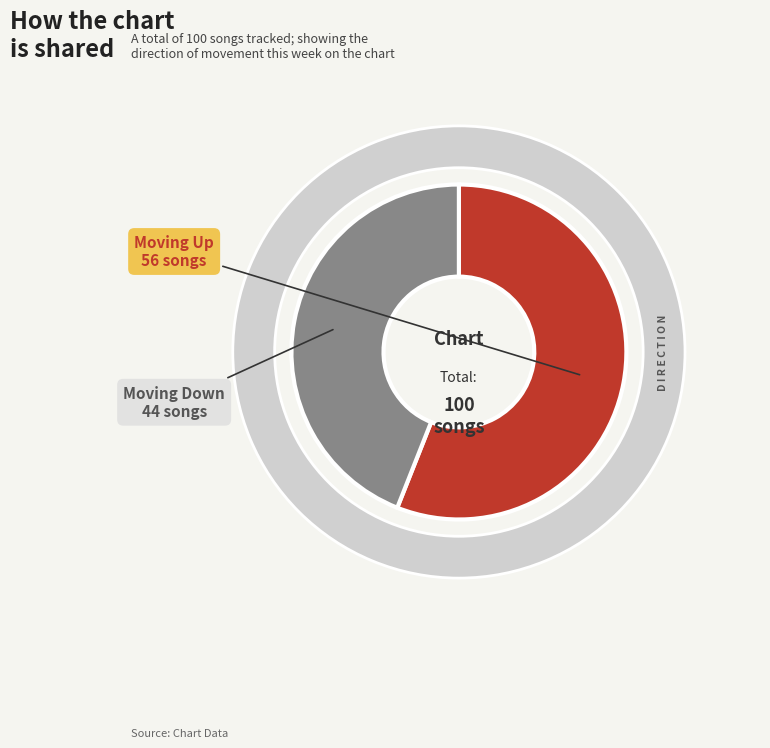

Is it true that Up is 66% of the pie?

False